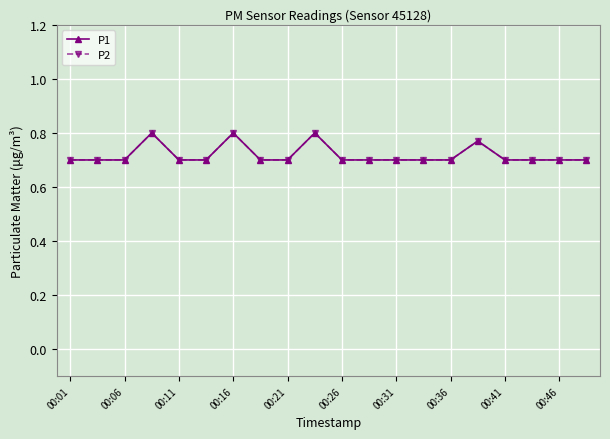

In P2, how many points are higher than both neighbors (excluding endpoints)?

4